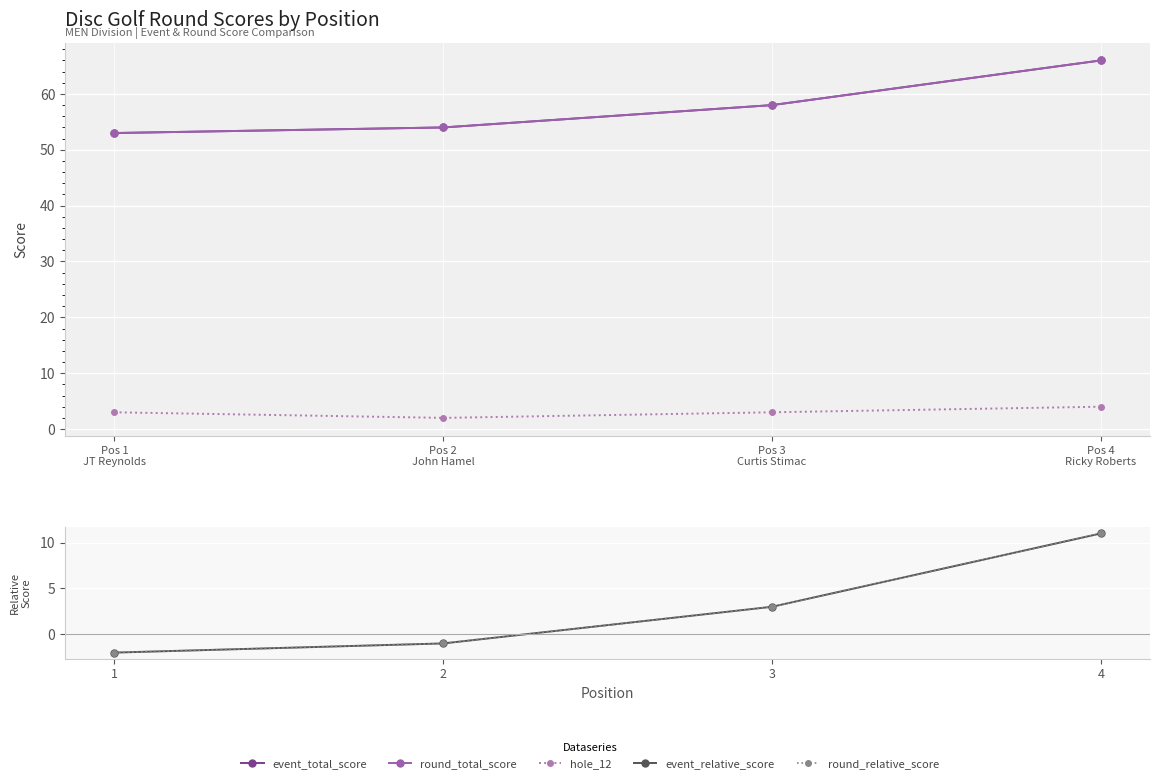

At which category is the sum across all series the highest?

Pos 4
Ricky Roberts